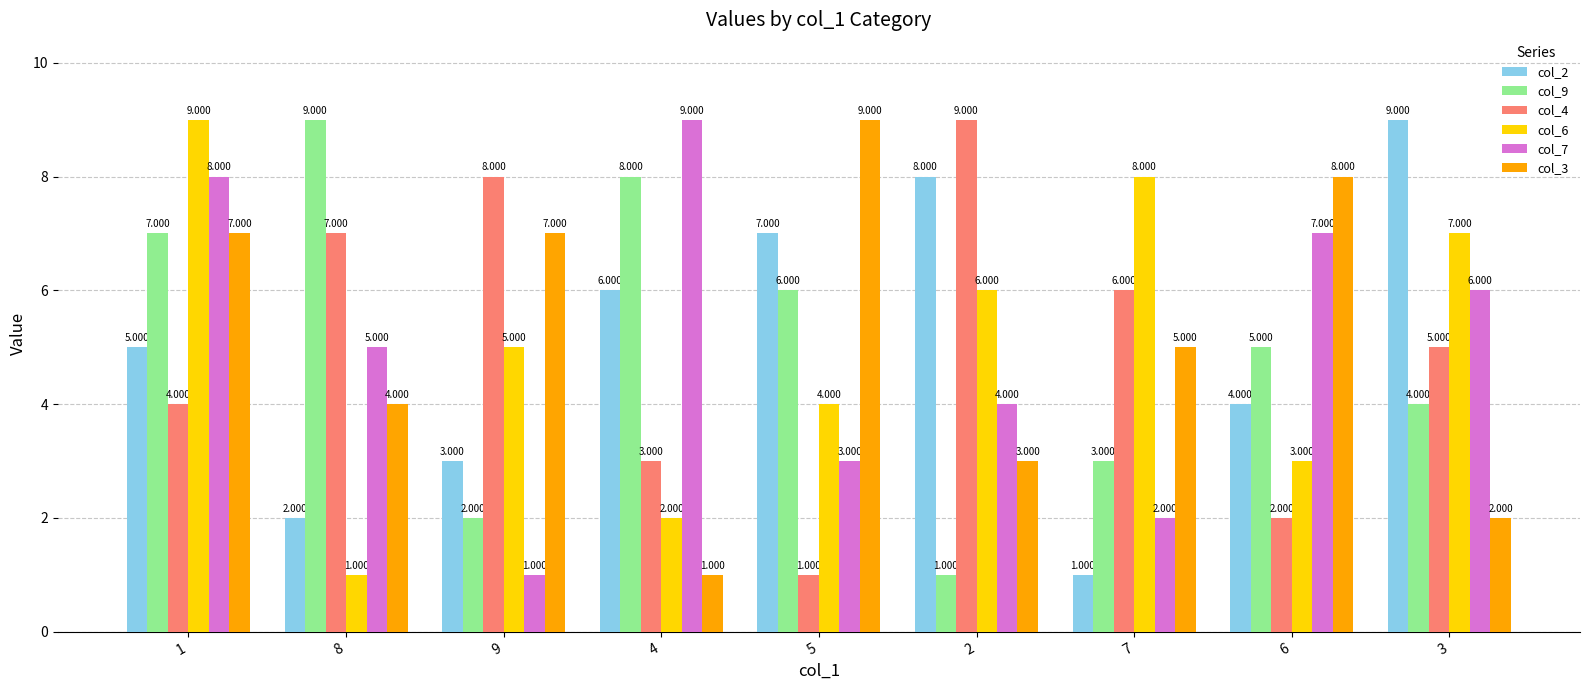

What is the total value across all series at 4?

29